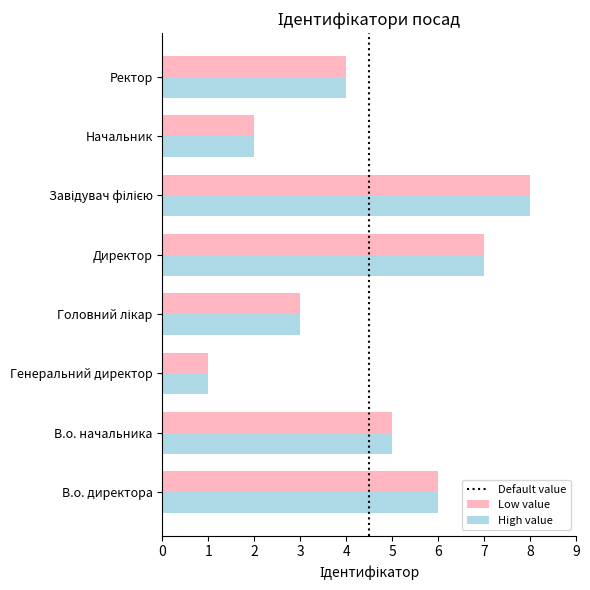

Which category has the lowest value in the High value series?

Генеральний директор